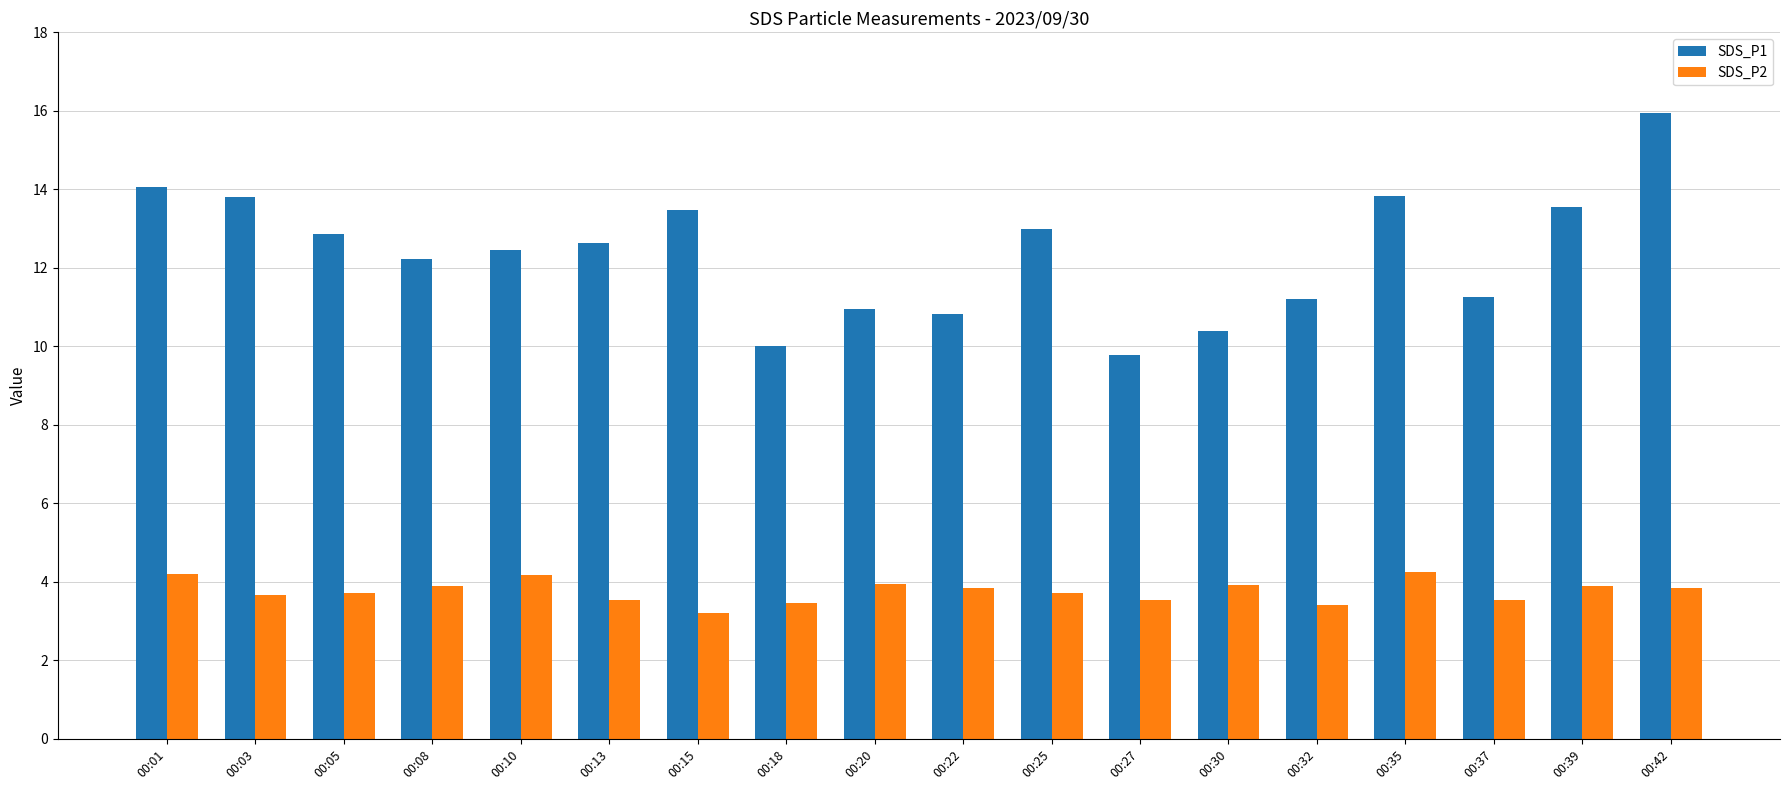

What is the average value of the SDS_P2 series?

3.8